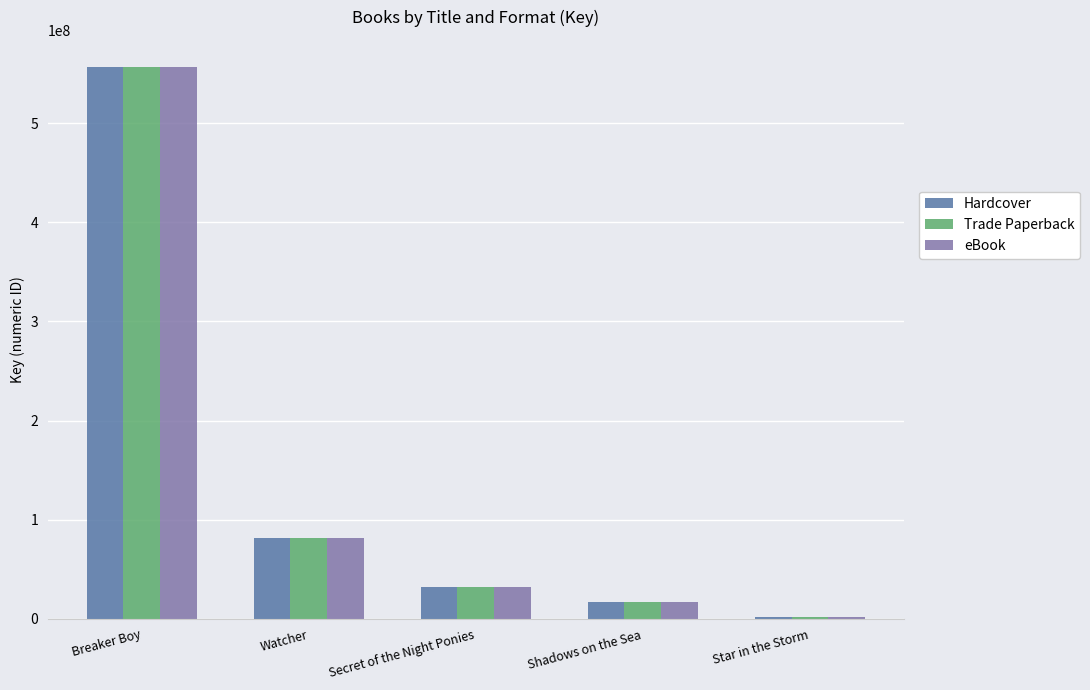

Are the bars grouped side by side (vs. stacked)?

Yes